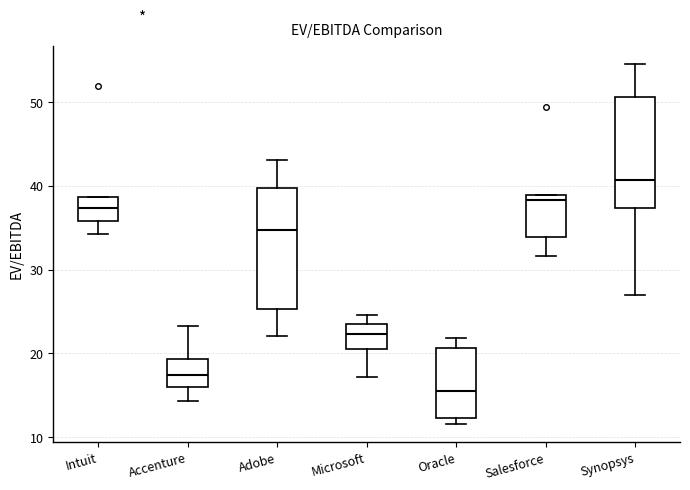

Reading left to right, transcribe this box plot: for each box, give where its median line is, the range the box spans, and where its two whiskers end, as read against the y-axis. The values are not printed on the chart, so give them approximately, as read against the axis.

Intuit: median 37, box 36 to 39, whiskers 34 to 39
Accenture: median 17, box 16 to 19, whiskers 14 to 23
Adobe: median 35, box 25 to 40, whiskers 22 to 43
Microsoft: median 22, box 21 to 23, whiskers 17 to 25
Oracle: median 15, box 12 to 21, whiskers 12 (just below the box's lower edge) to 22
Salesforce: median 38, box 34 to 39, whiskers 32 to 39
Synopsys: median 41, box 37 to 51, whiskers 27 to 55